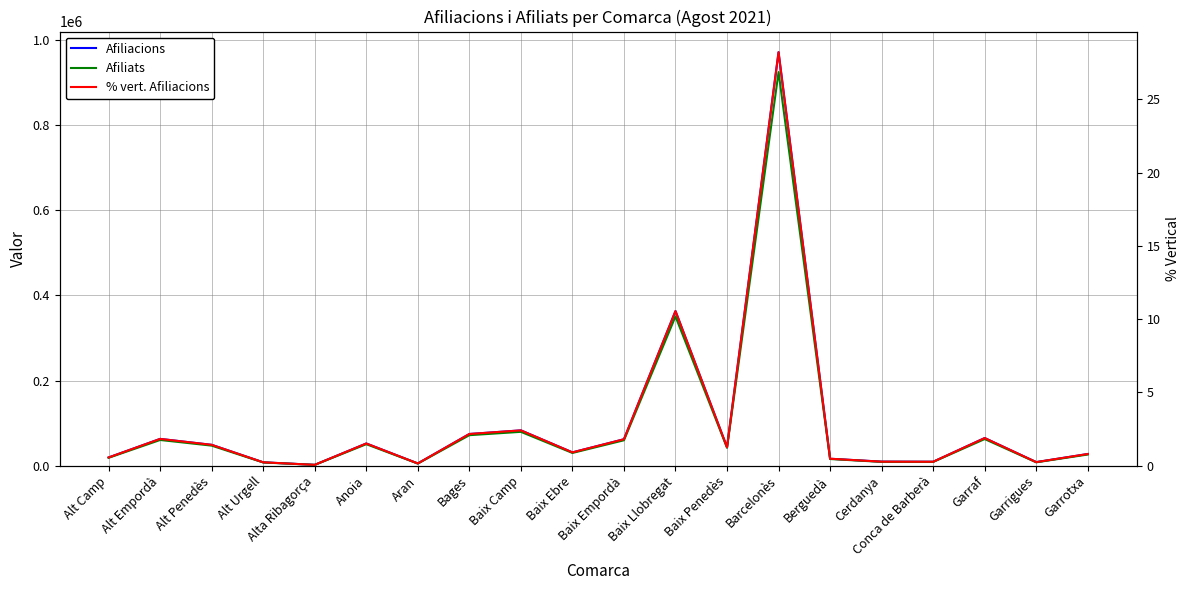

Which has a higher value, Baix Llobregat or Berguedà?

Baix Llobregat